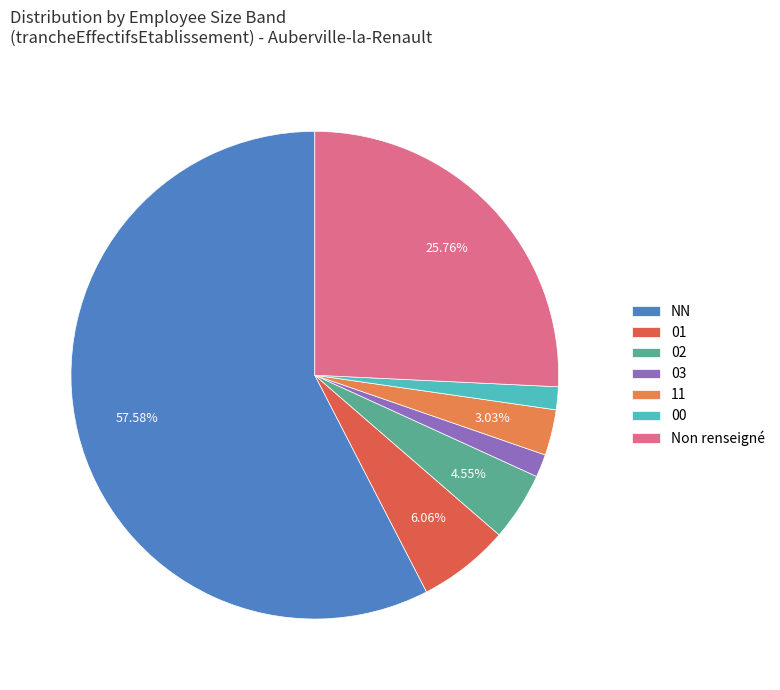

Count the number of slices in the pie.

7